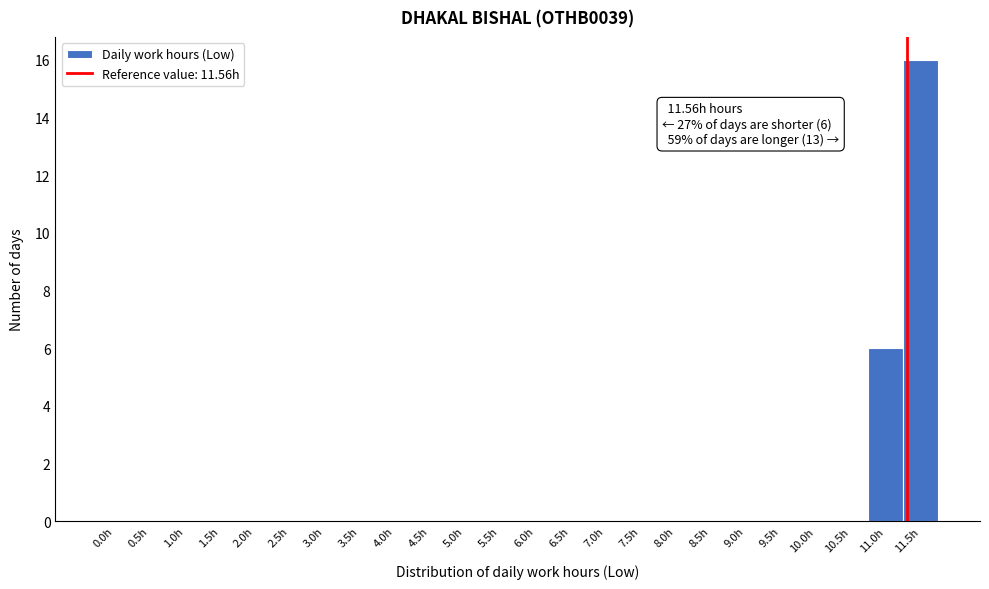

Where is the data nearest to the value 8?

11.0h